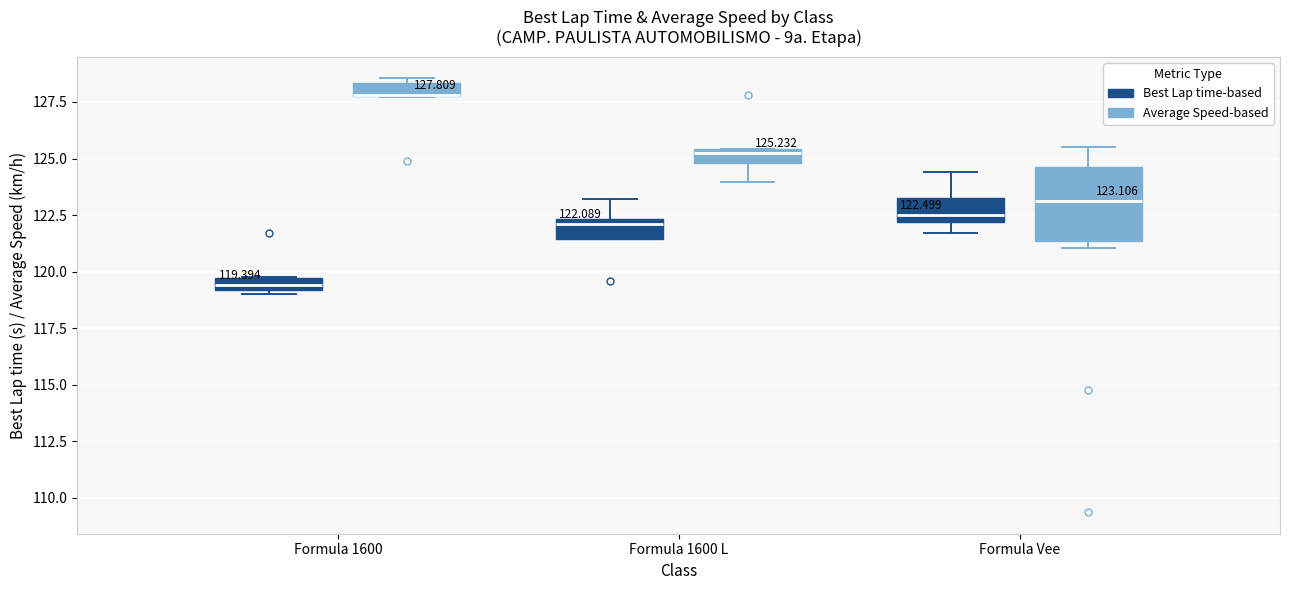

Comparing the boxes themselves (not the whiskers), which one is the tallest?

Formula Vee (Average Speed-based)